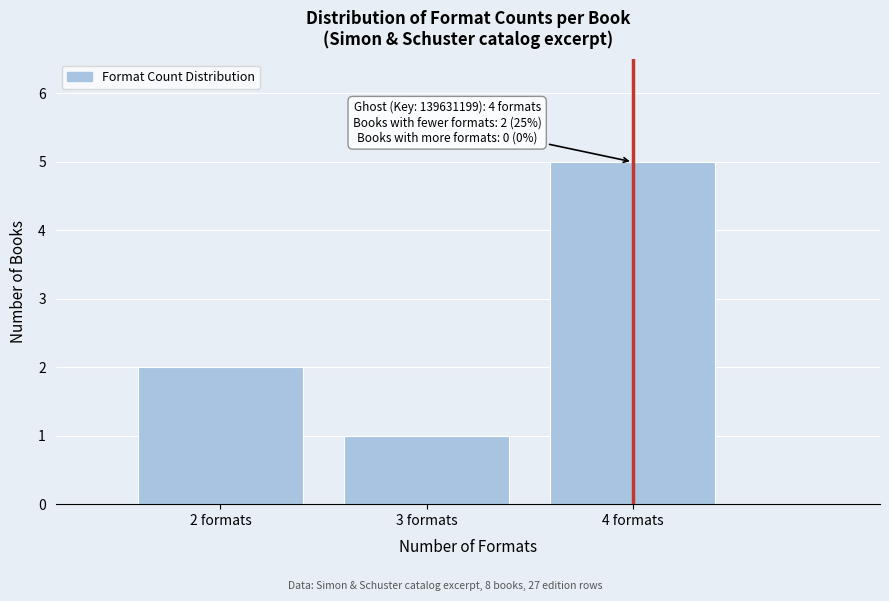

Reading left to right, extract all data points from this chart.

2	1	5